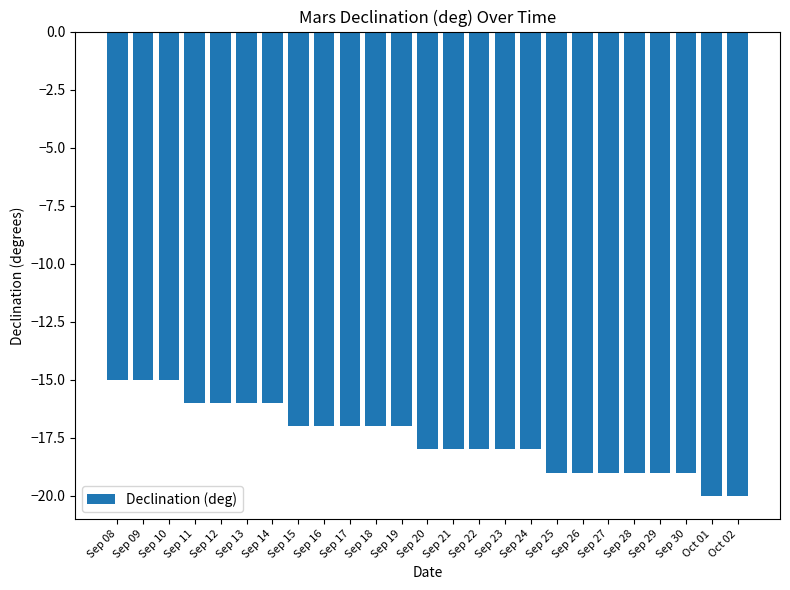

What is the difference between the values at Sep 17 and Sep 29?

2